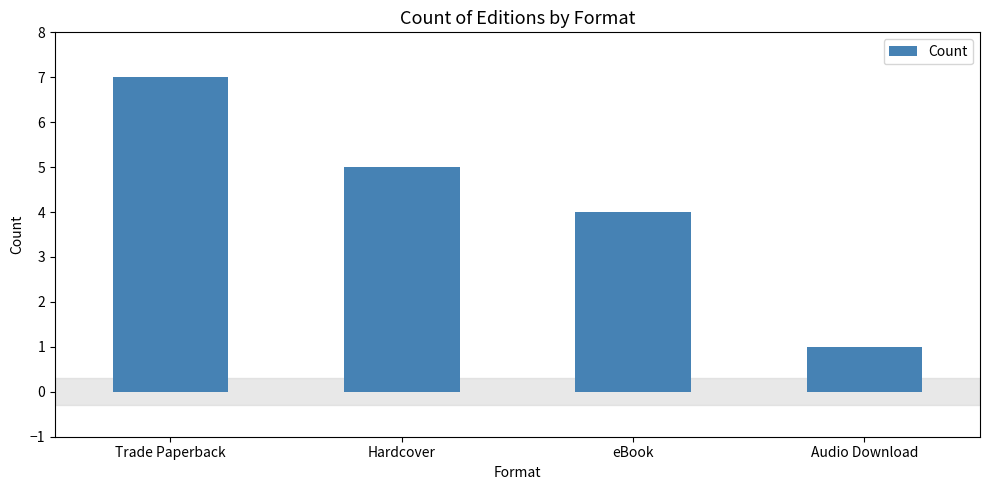

How many bars are there in total?

4